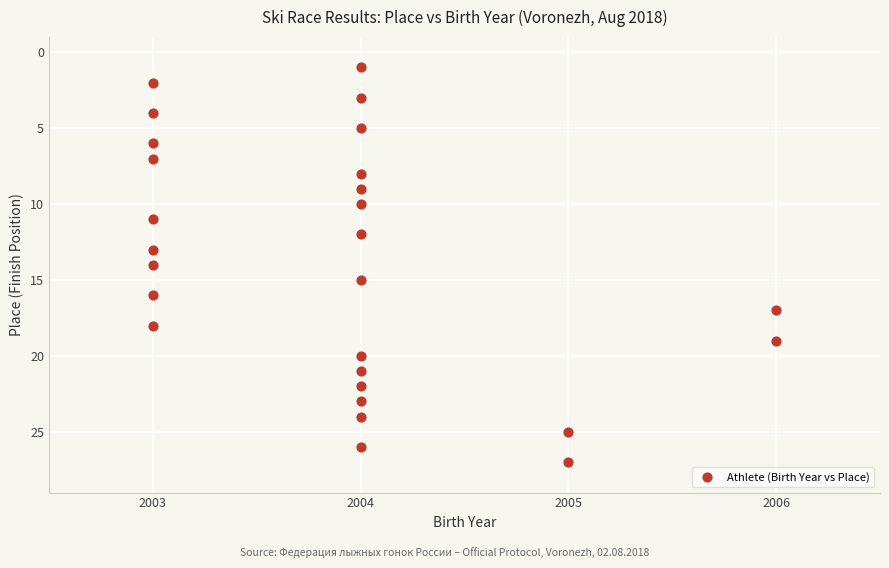

What is the range of Y values (max minus min)?

26